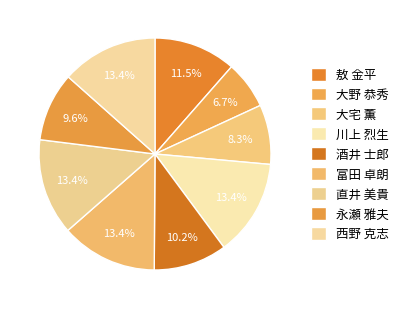

Is there any slice that represents more than half of the pie?

No